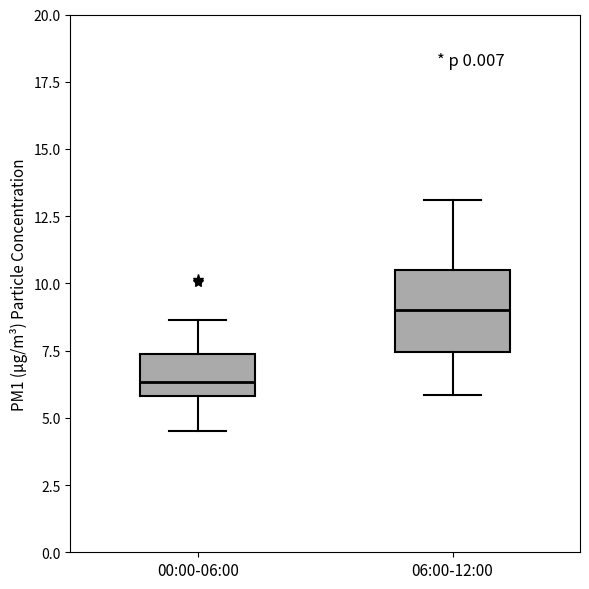

Where does the median line of the box for 06:00-12:00 sit on the y-axis? The values are not printed on the chart, so give them approximately, as read against the axis.

9.0